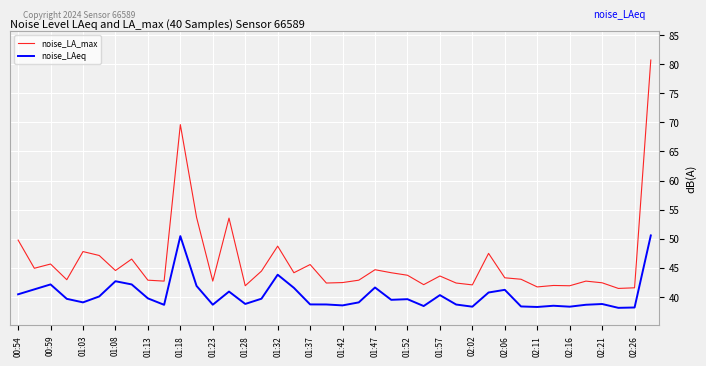

What is the maximum value shown in the chart?

80.7